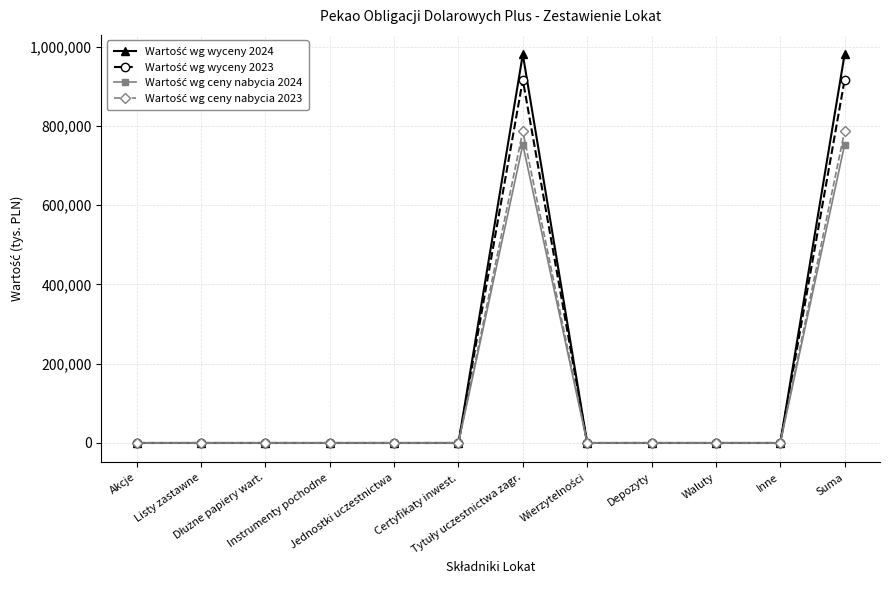

How many categories are shown in the chart?

12